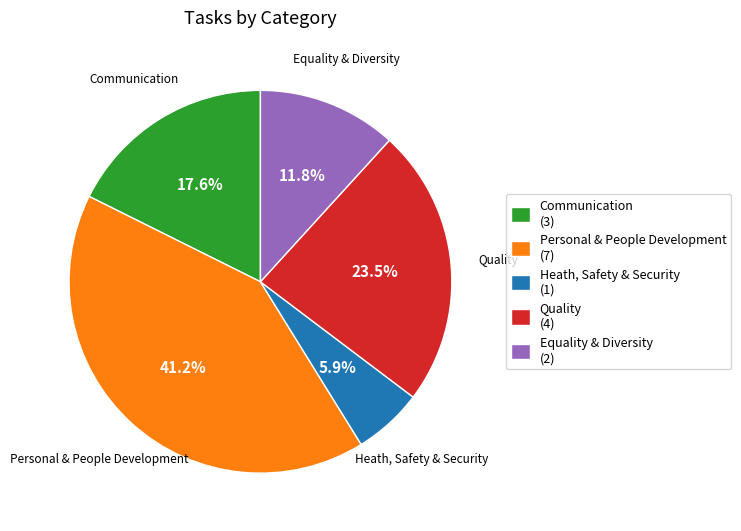

Do Heath, Safety & Security and Quality together represent more than half of the pie?

No